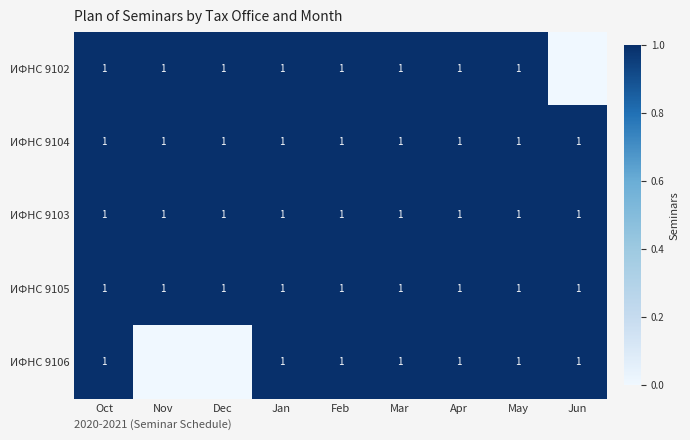

What is the maximum value shown in the chart?

1